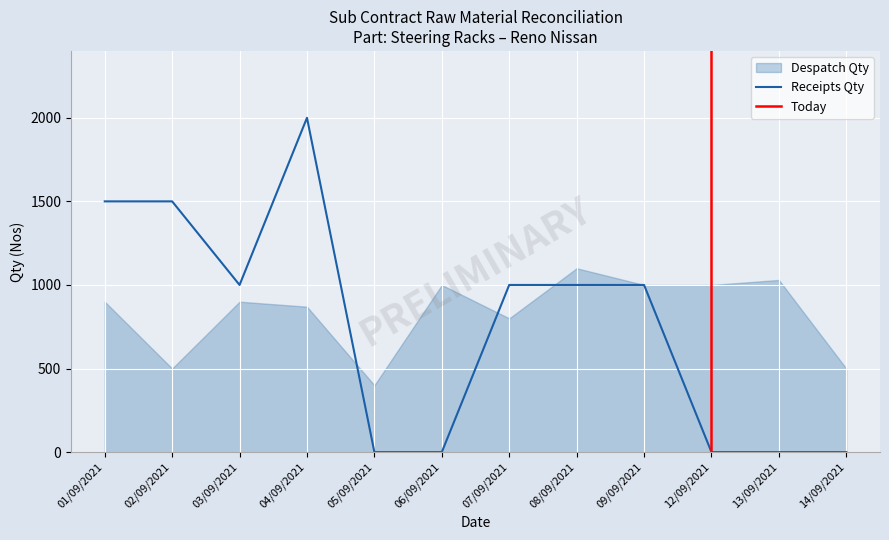

Rank the categories by value from highest to lowest.

04/09/2021, 01/09/2021, 02/09/2021, 03/09/2021, 07/09/2021, 08/09/2021, 09/09/2021, 05/09/2021, 06/09/2021, 12/09/2021, 13/09/2021, 14/09/2021